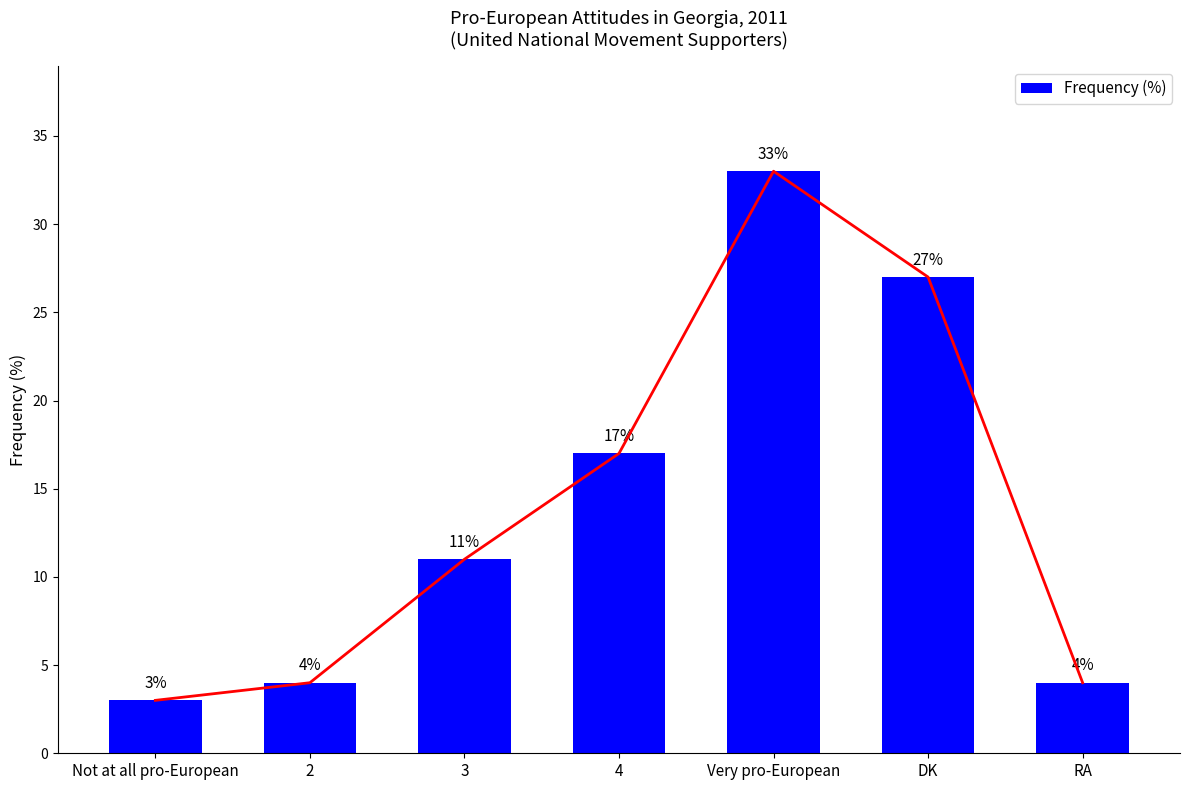

List the labels in order of value, largest first.

Very pro-European, DK, 4, 3, 2, RA, Not at all pro-European